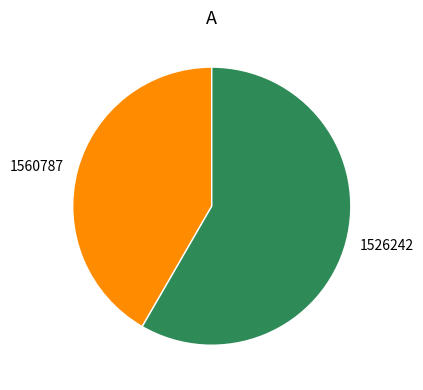

Rank the categories by value from highest to lowest.

1526242, 1560787